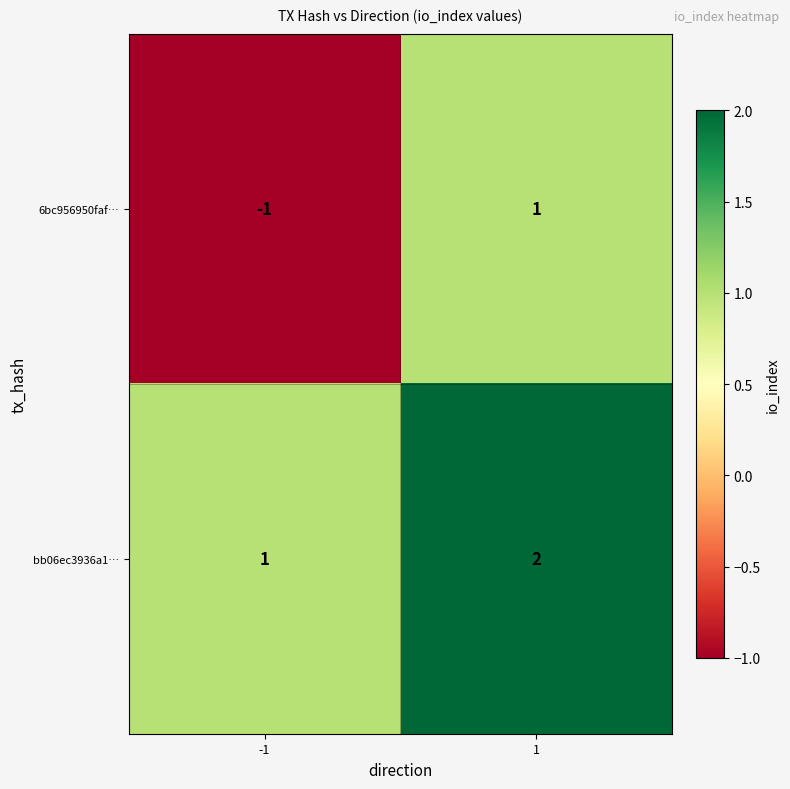

True or false: bb06ec3936a1… has a value of 1 at -1.

True